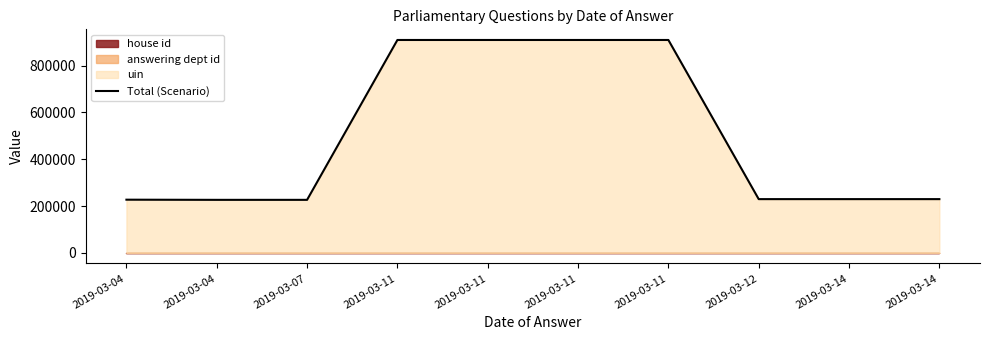

What is the difference between the values at 2019-03-11 and 2019-03-14?

680121